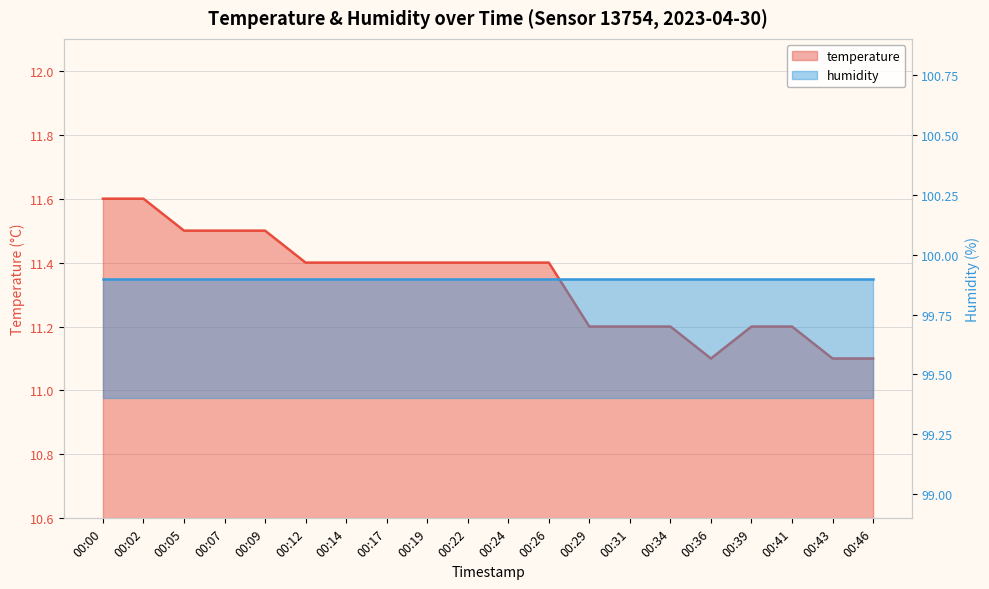

What is the greatest value displayed?

11.6